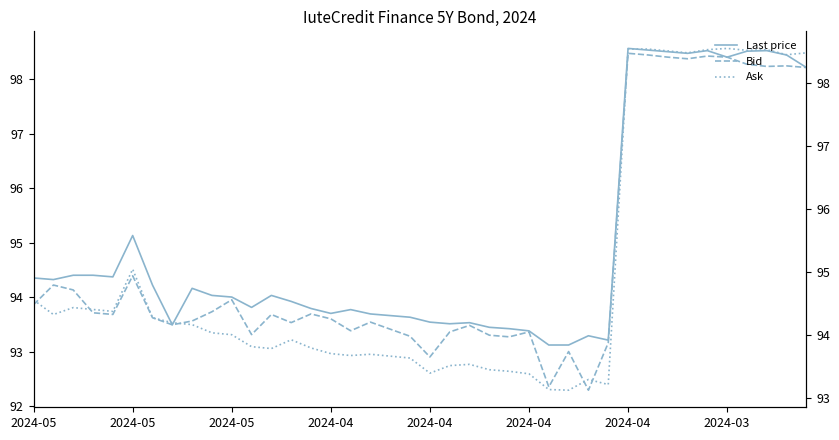

Is the value of Bid at 25 greater than the value of Last price at 2024-05?

No